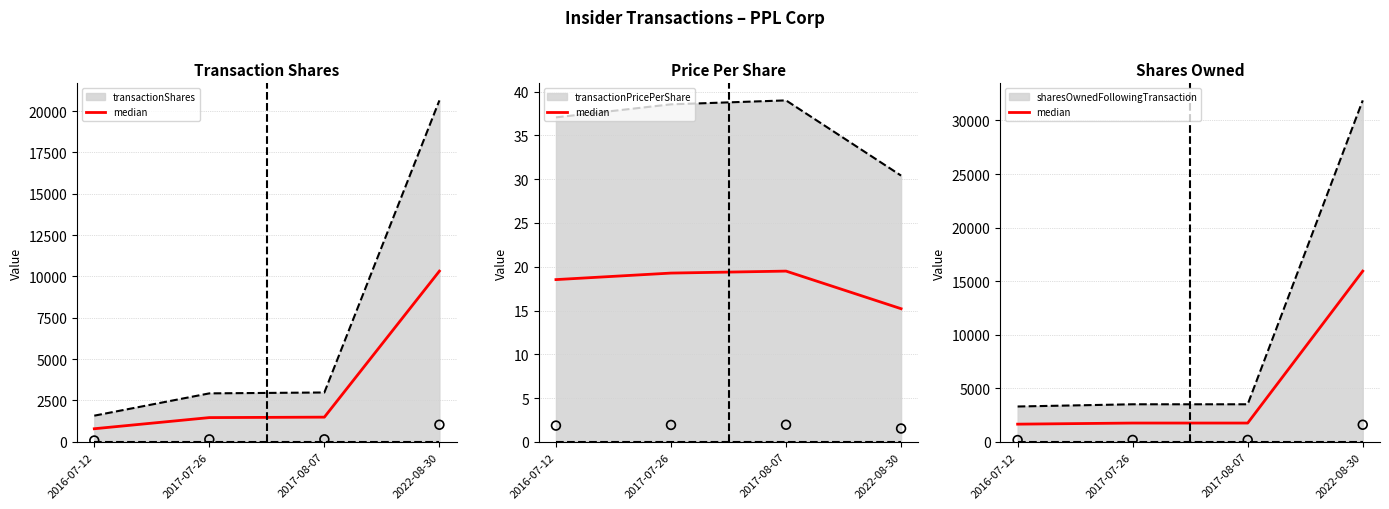

What is the ratio of the value at 2017-07-26 to the value at 2016-07-12?

1.1